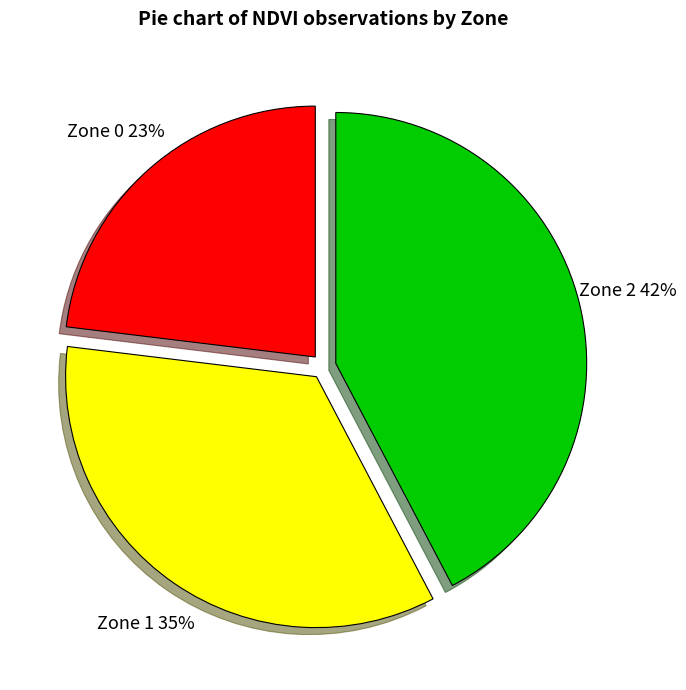

To the nearest percent, what is the average slice percentage?

33%